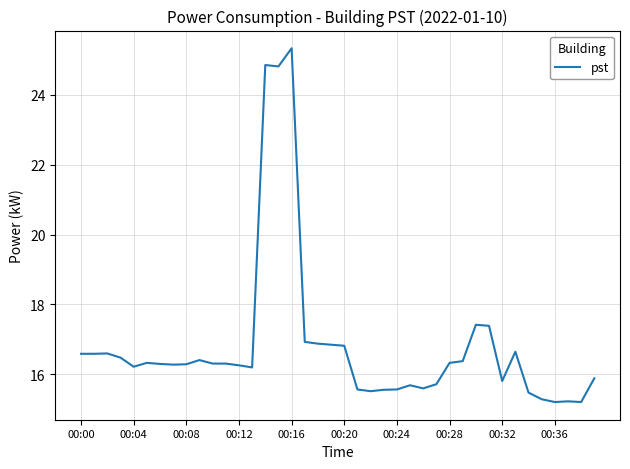

What is the smallest value displayed?

15.2